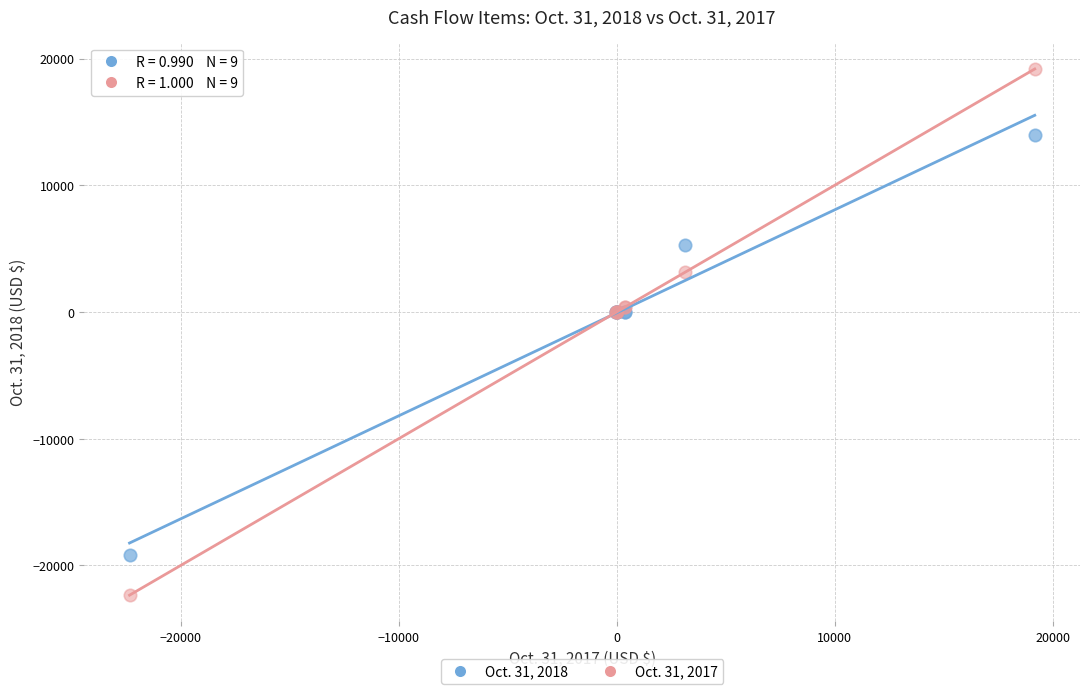

Which series reaches the minimum Y coordinate?

Oct. 31, 2017